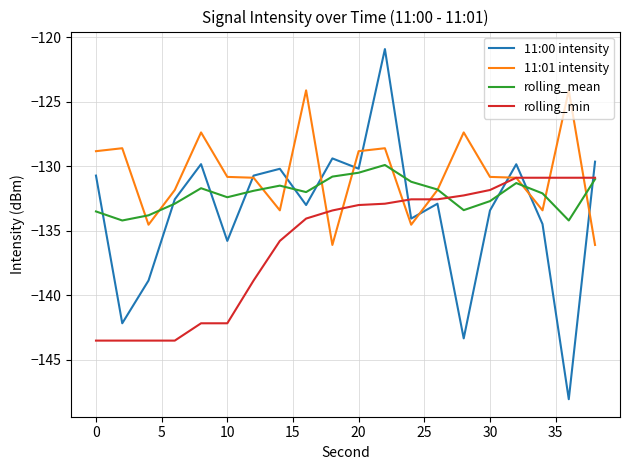

What is the minimum value for 11:00 intensity?

-148.0